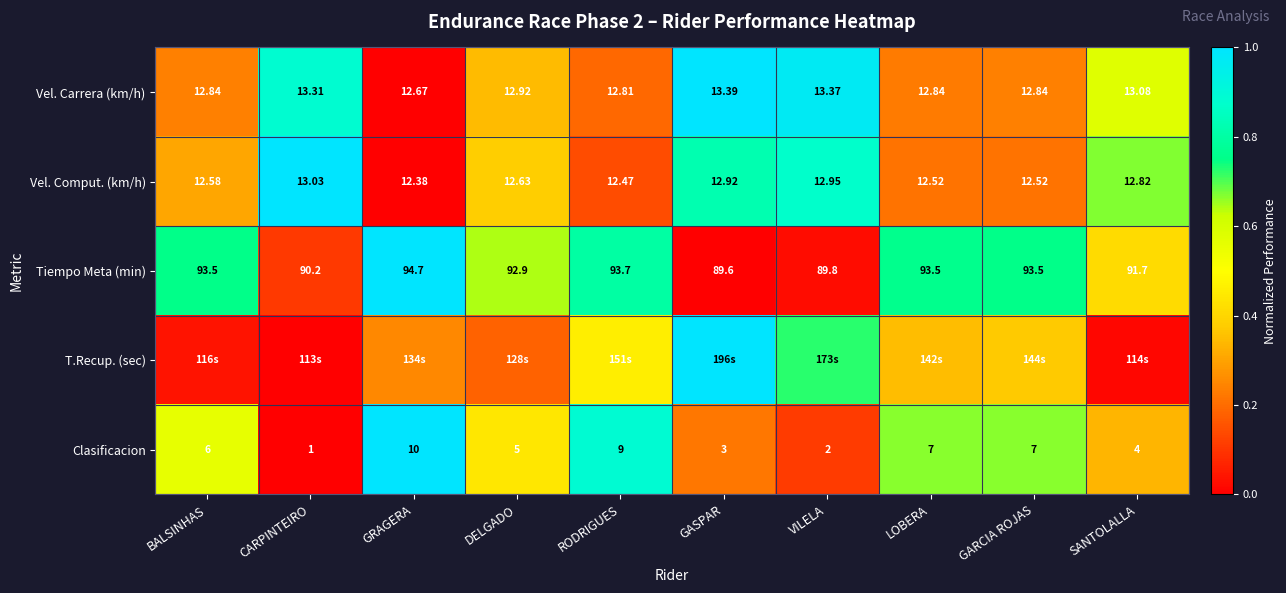

True or false: Tiempo Meta (min) has a value of 1.3 at GRAGERA.

False